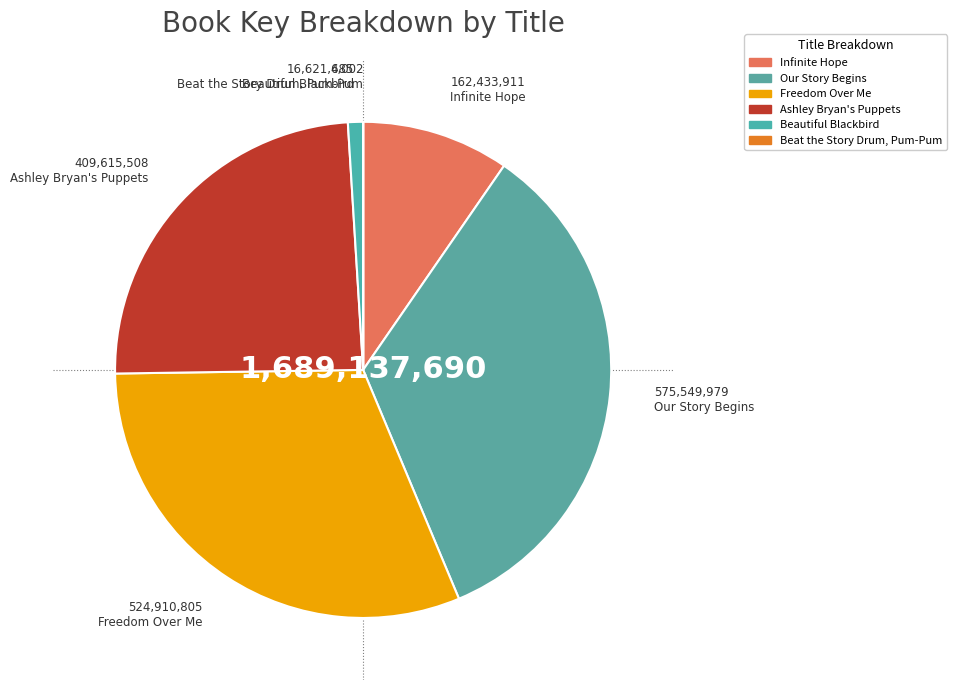

Count the number of slices in the pie.

6